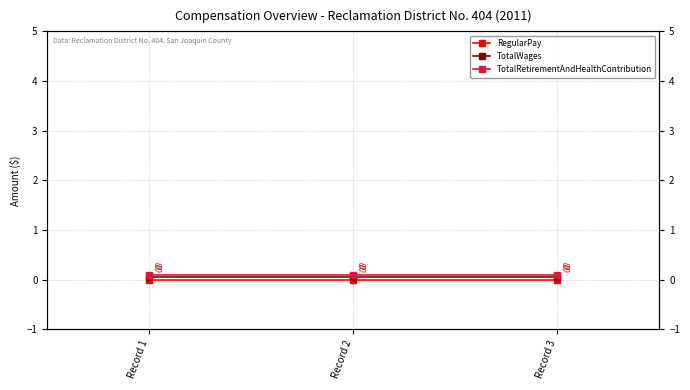

Which series has the widest spread of values?

RegularPay